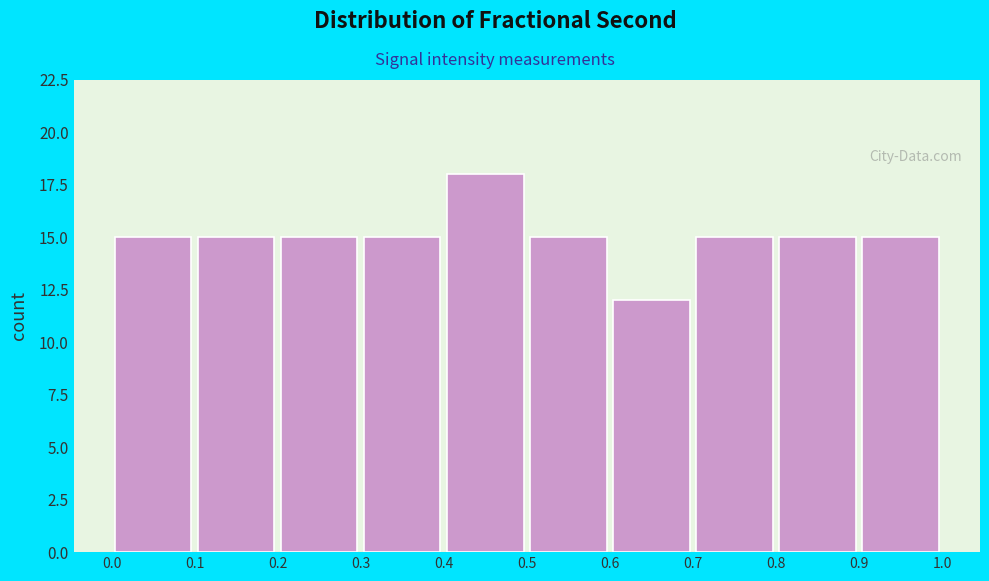

Reading left to right, list every bar in this chart as the range it spans on the x-axis followed by its height. The values are not printed on the chart, so give them approximately, as read against the axis.

0.0 to 0.1: 15
0.1 to 0.2: 15
0.2 to 0.3: 15
0.3 to 0.4: 15
0.4 to 0.5: 18
0.5 to 0.6: 15
0.6 to 0.7: 12
0.7 to 0.8: 15
0.8 to 0.9: 15
0.9 to 1.0: 15